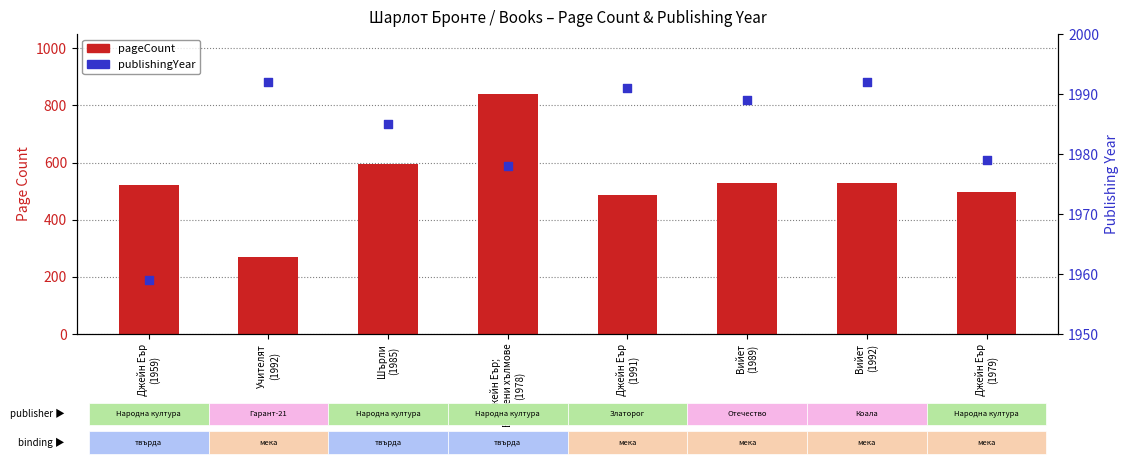

Which series has the largest total across all categories?

publishingYear